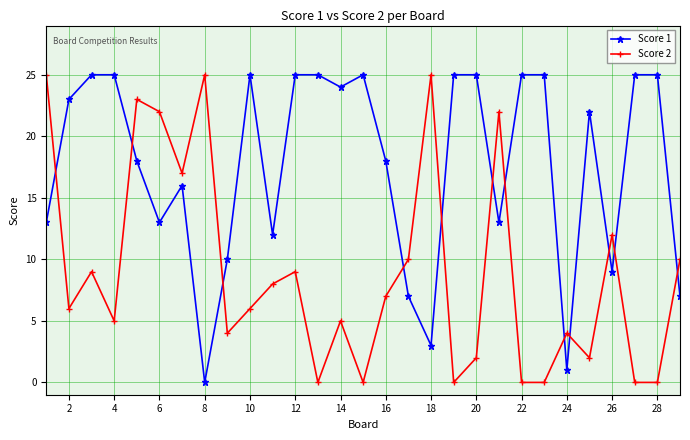

How many categories are shown in the chart?

29